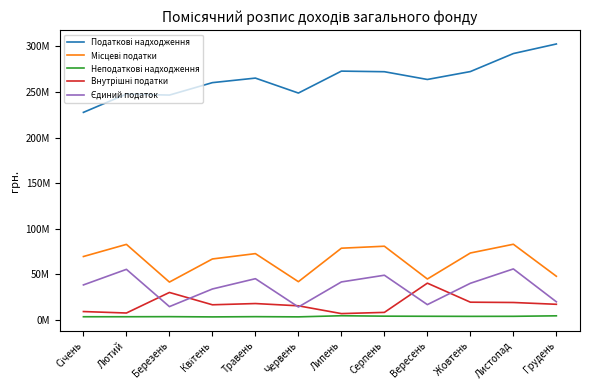

Is this an area chart (filled region under the line)?

No